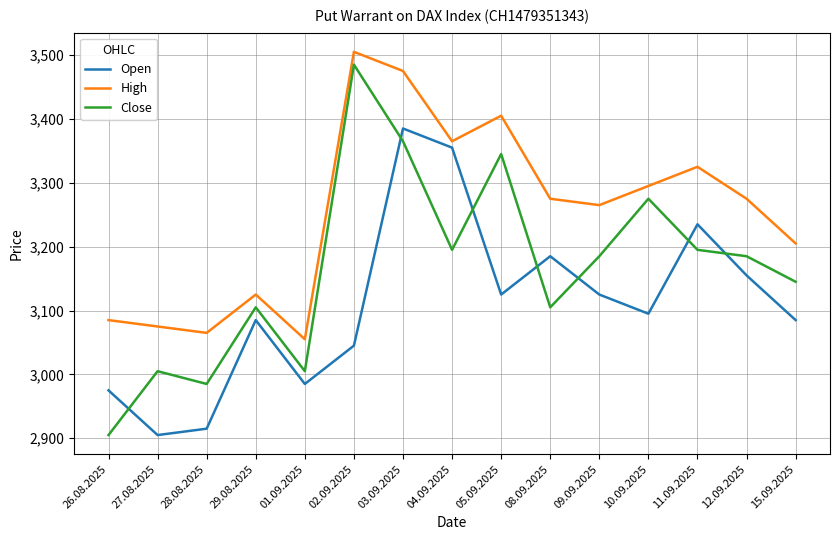

What is the difference between the maximum and minimum values in the High series?

450